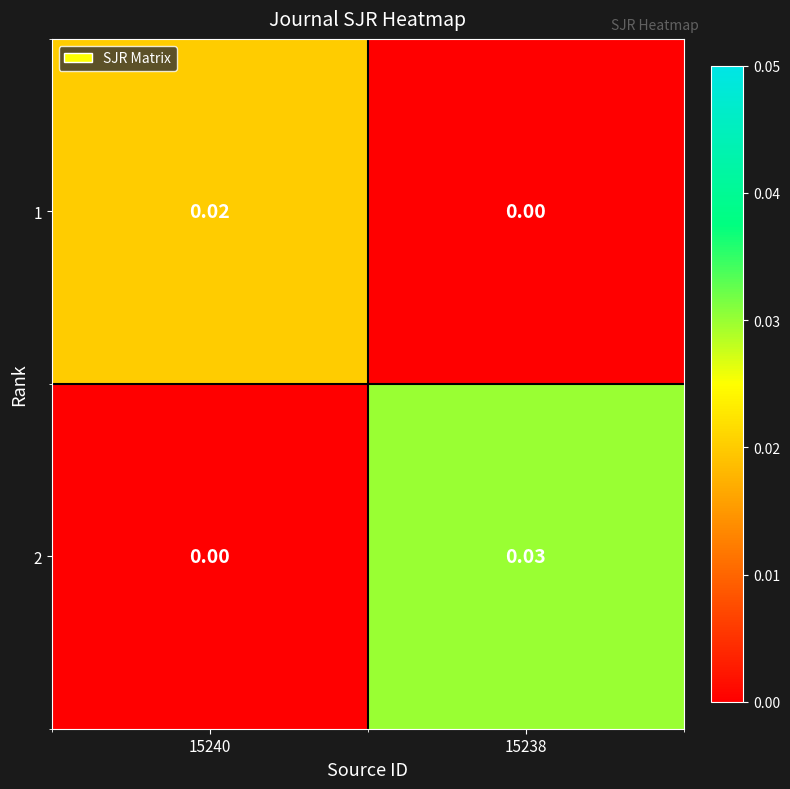

Is the value of 1 at 15240 greater than the value of 2 at 15238?

No